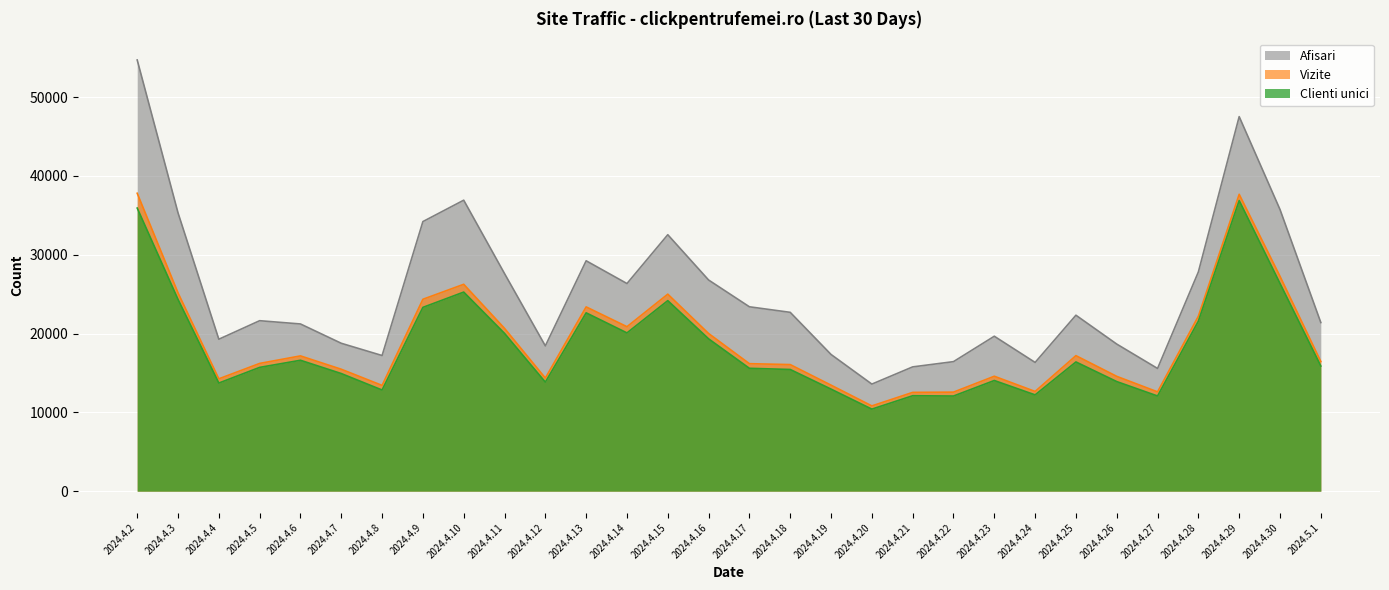

What is the value of the Vizite point at the 10th from the left?

20655